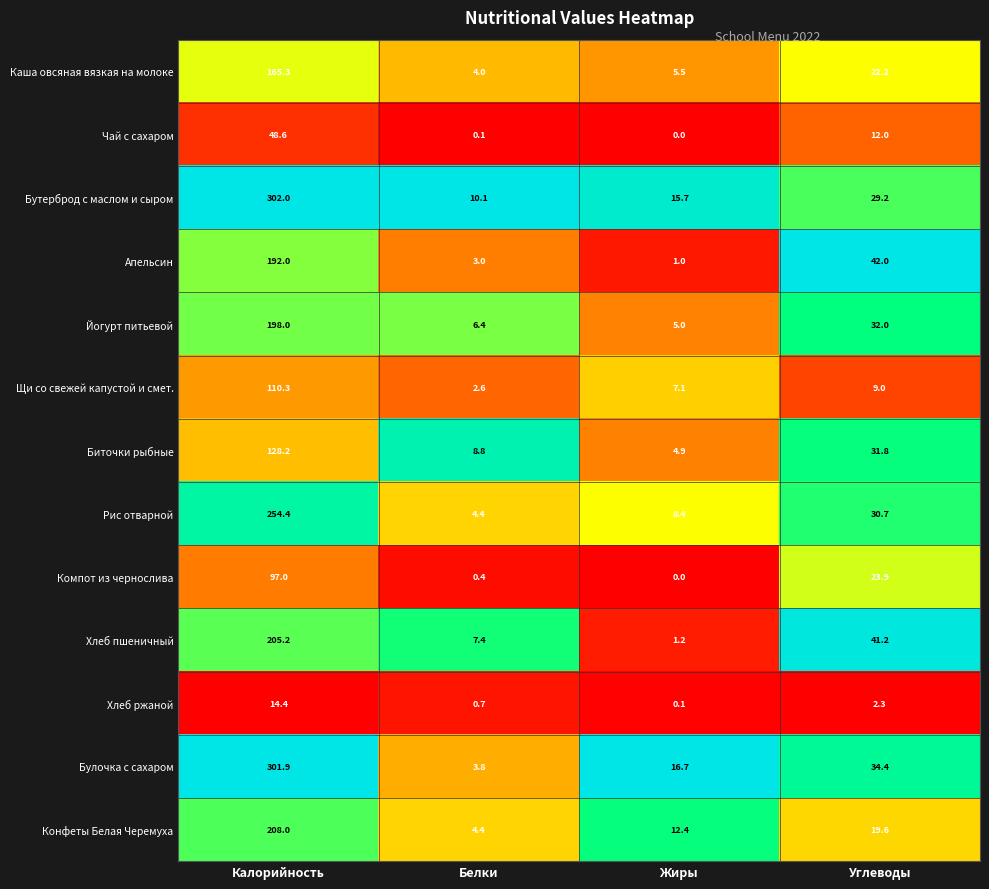

Which series has the widest spread of values?

Булочка с сахаром